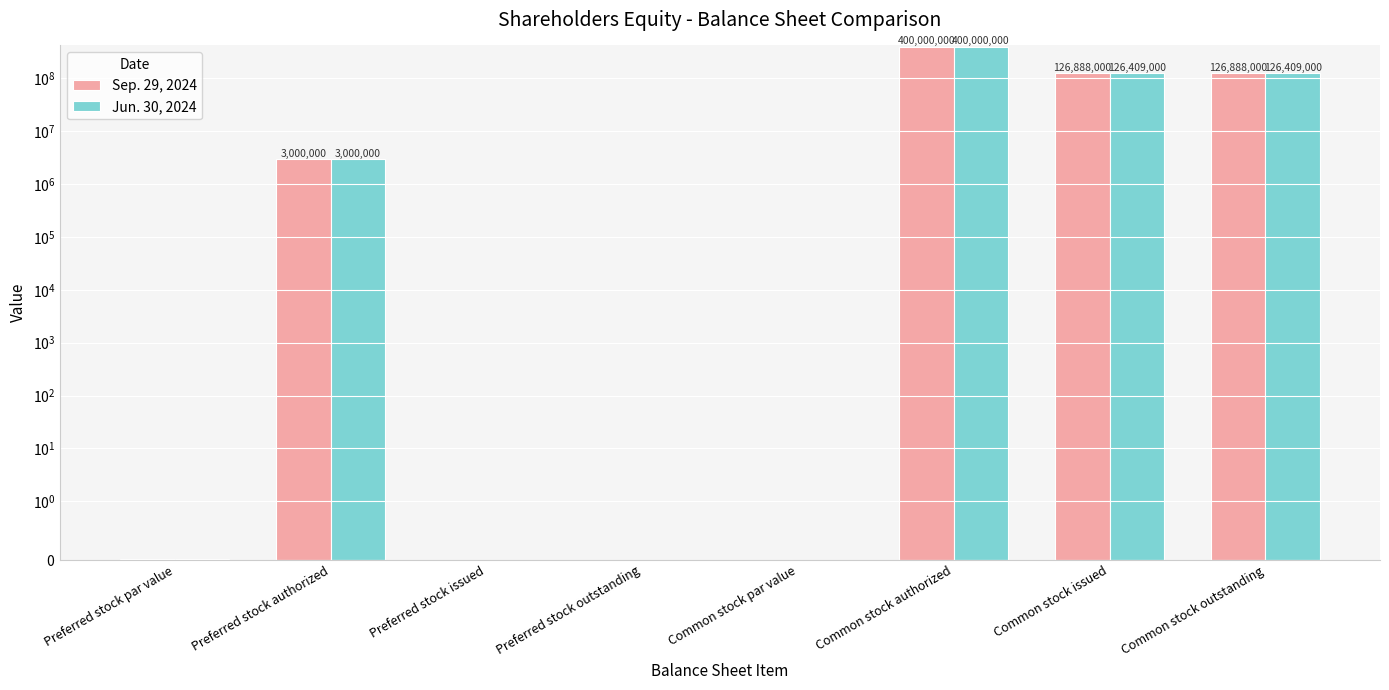

Between Common stock authorized and Preferred stock par value, which is larger?

Common stock authorized